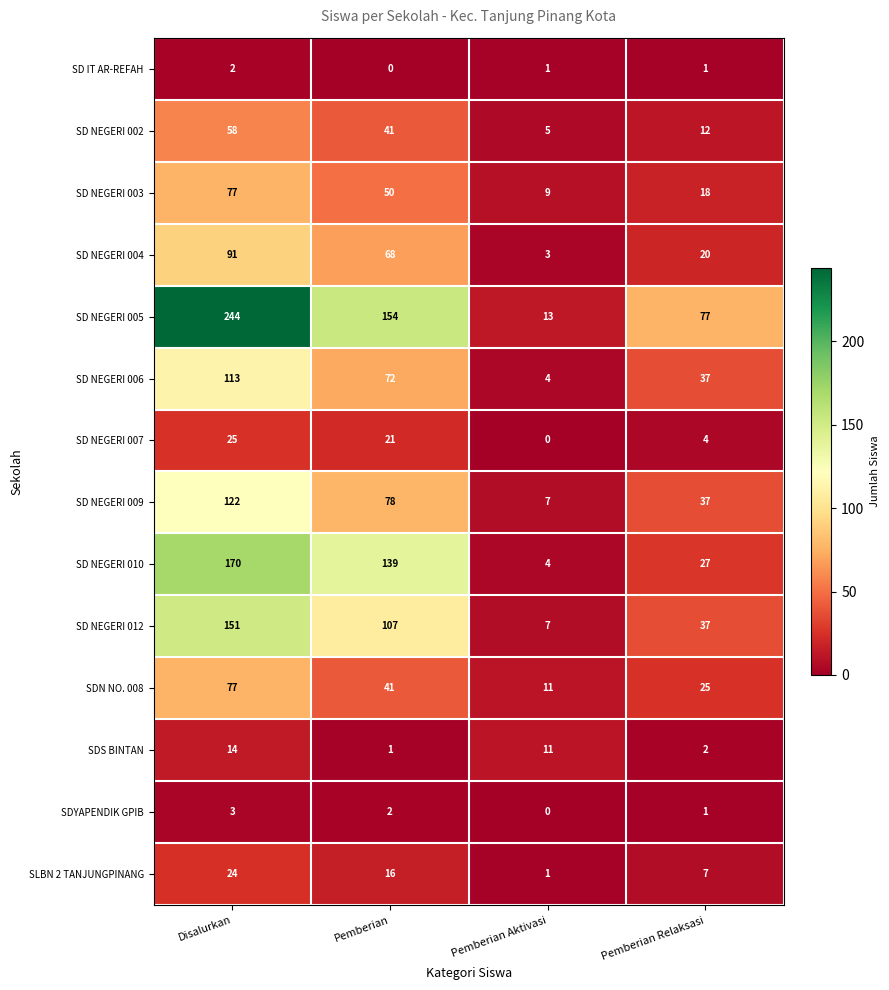

How many categories are shown in the chart?

4